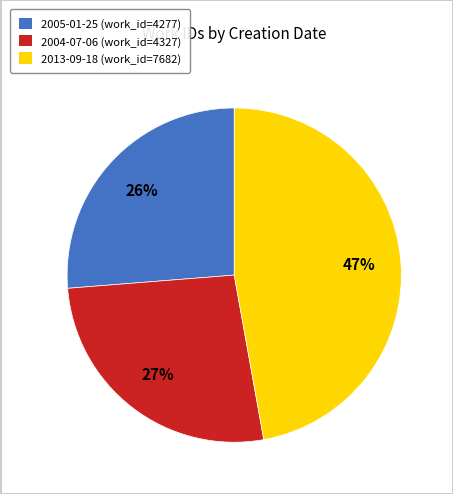

How many segments does this pie chart have?

3